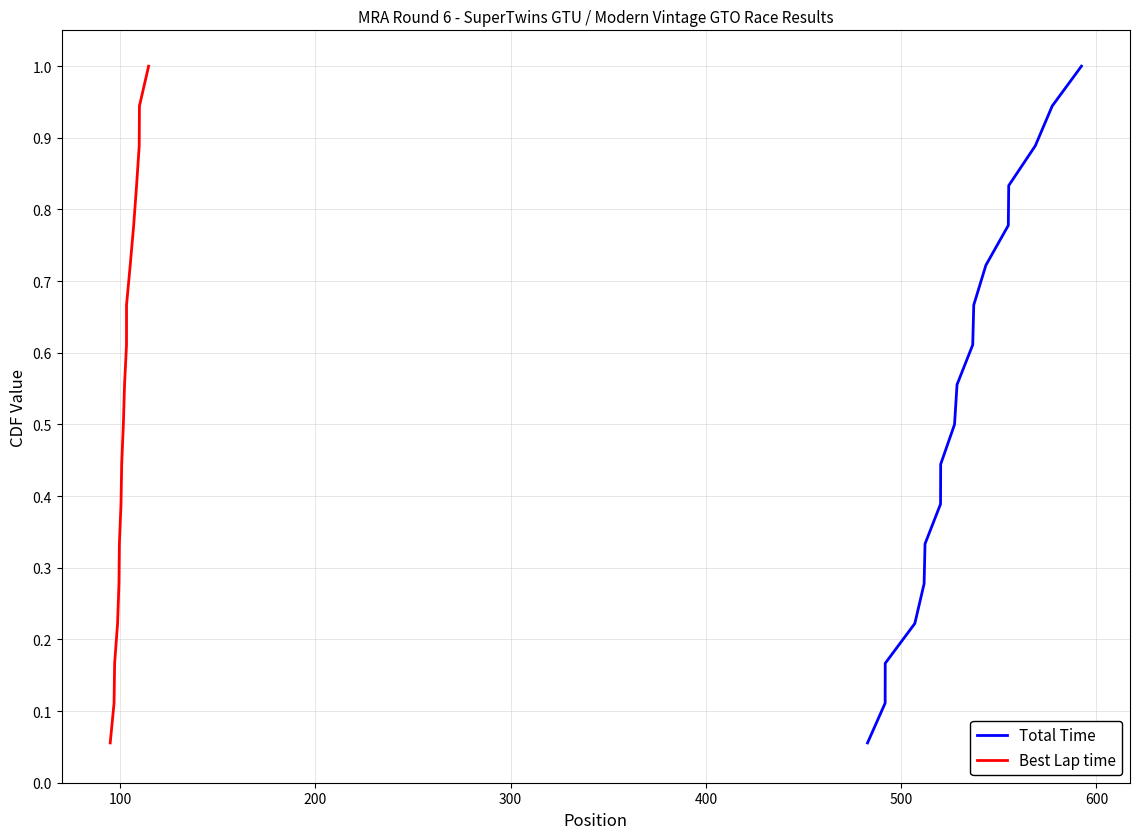

Rank the series at 200 from lowest to highest value.

Total Time, Best Lap time